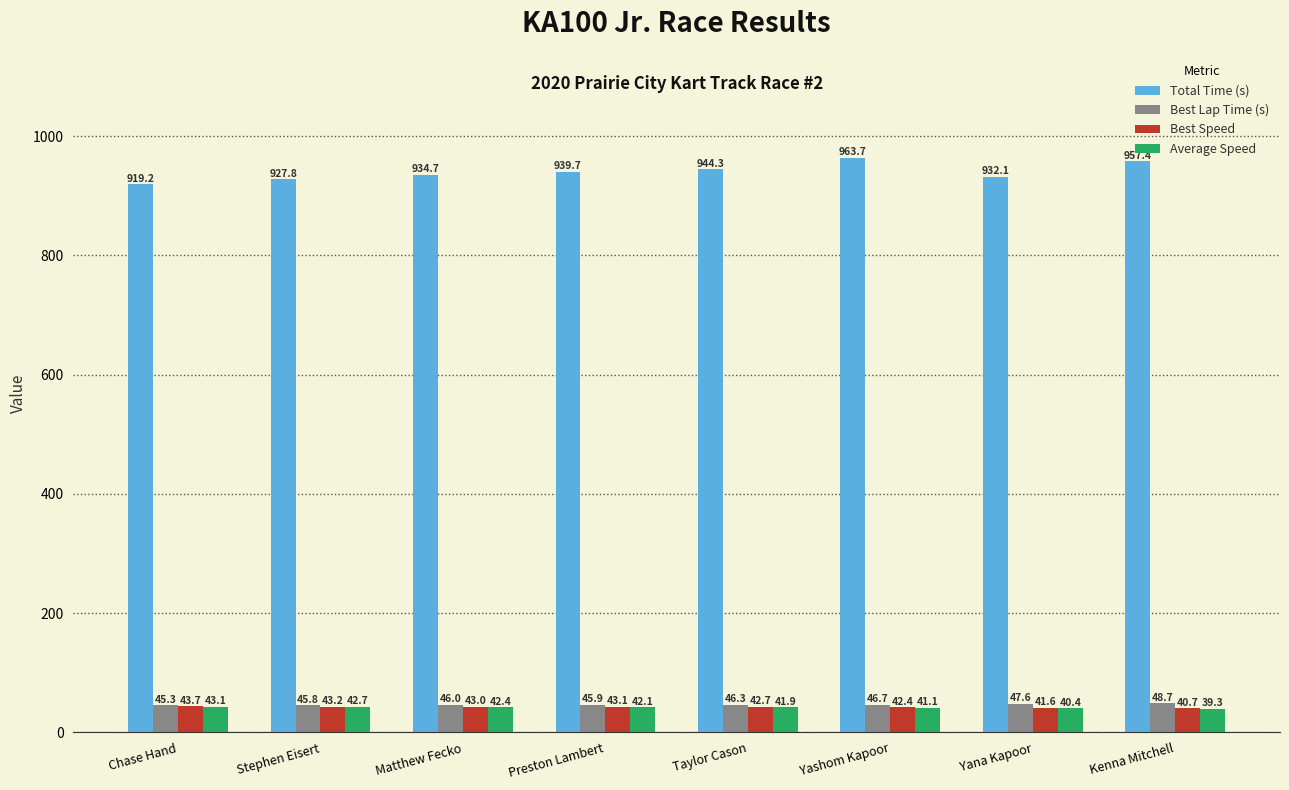

Which series has the largest range (max minus min)?

Total Time (s)